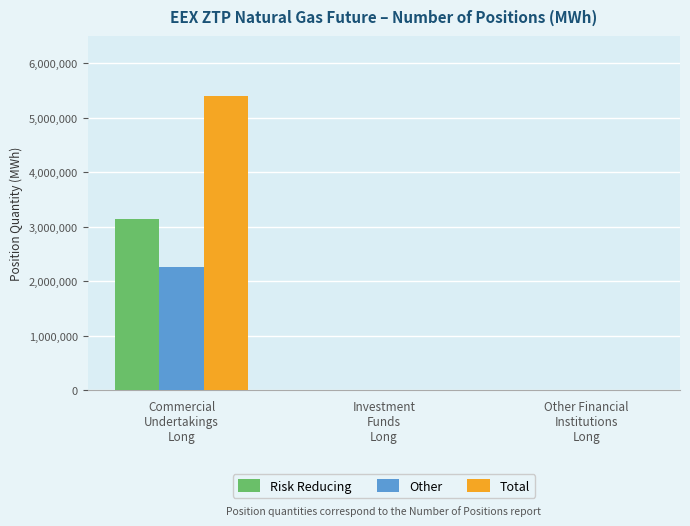

Reading left to right, list all the values displayed in this chart.

Risk Reducing: 3134516	0	0
Other: 2267420	0	0
Total: 5401936	0	0